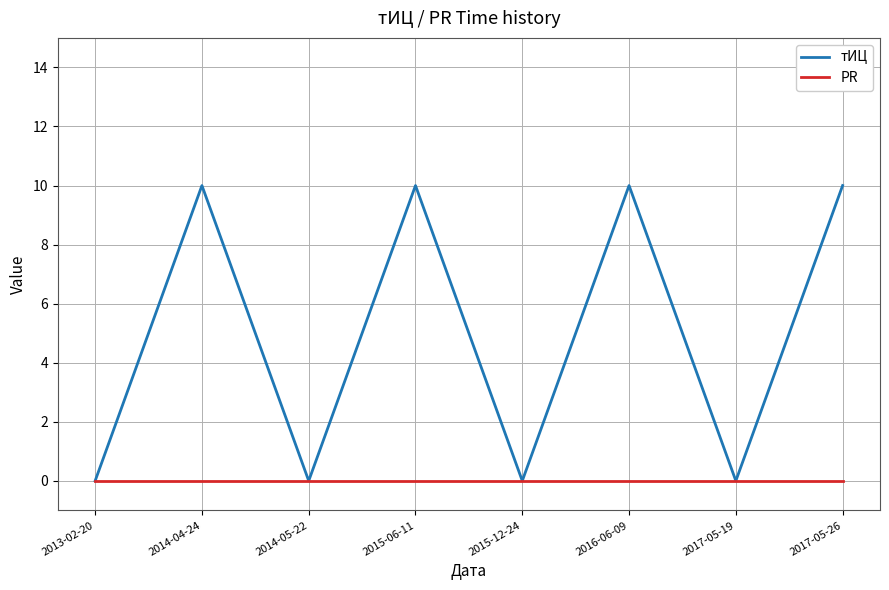

At 2014-04-24, list the series in order from largest to smallest.

тИЦ, PR